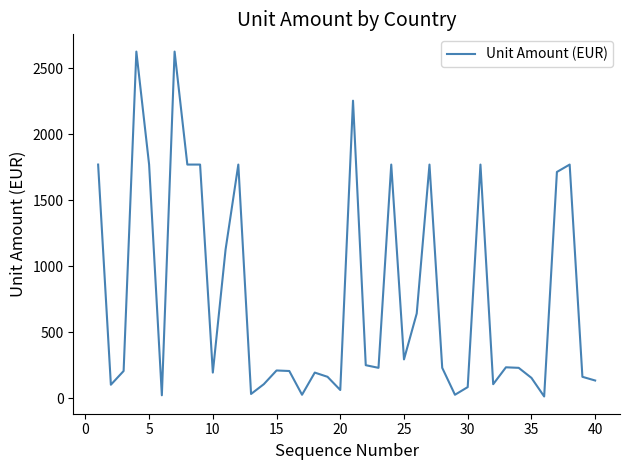

What is the maximum value shown in the chart?

2628